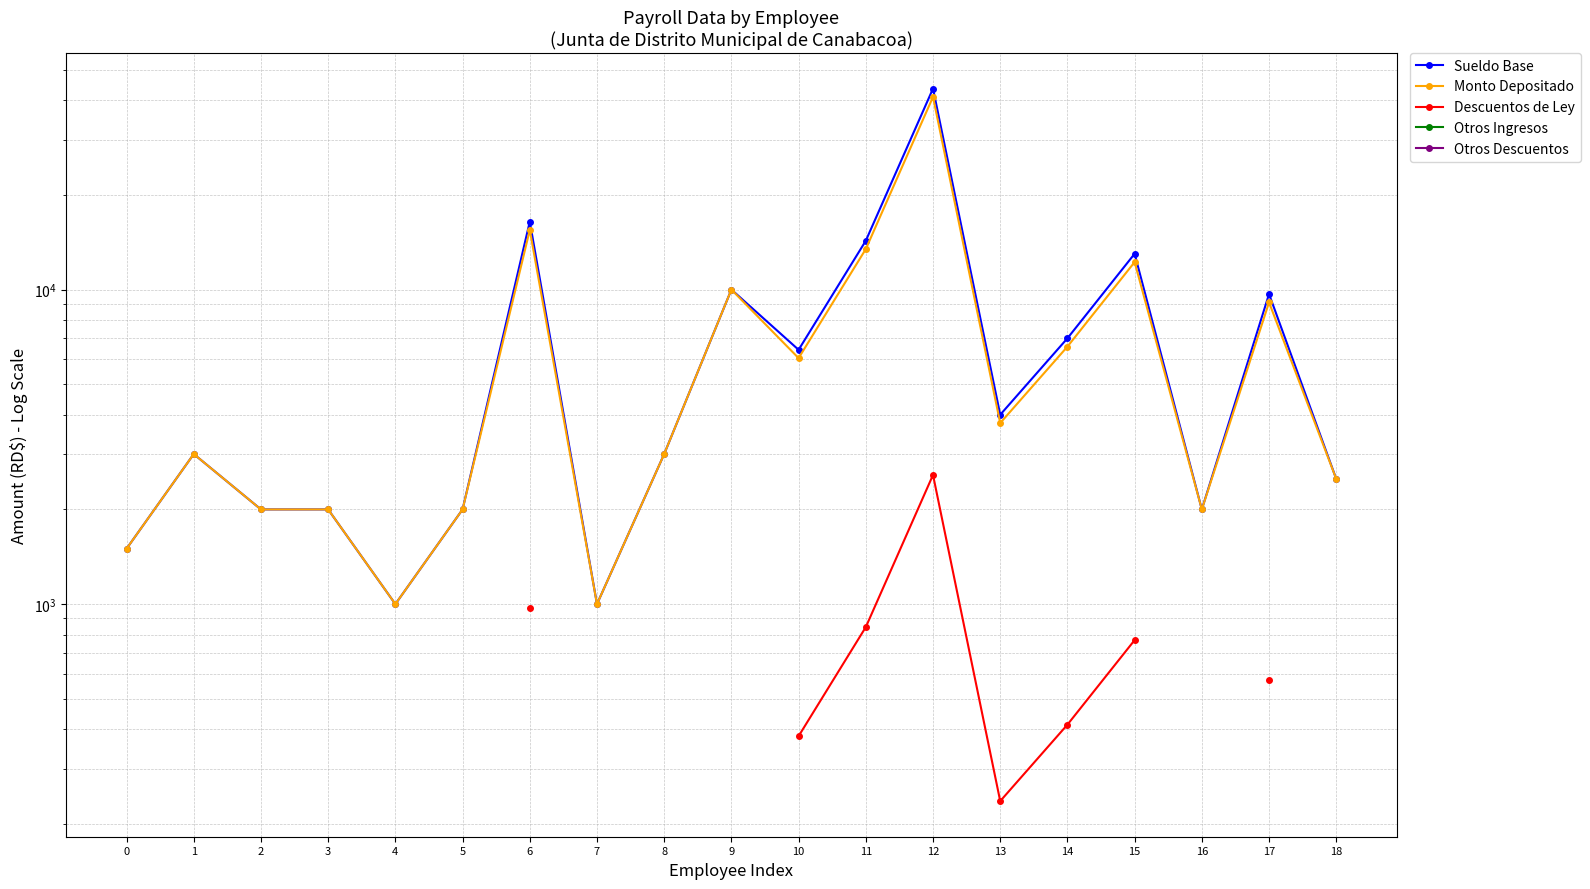

How many lines are shown in the chart?

5